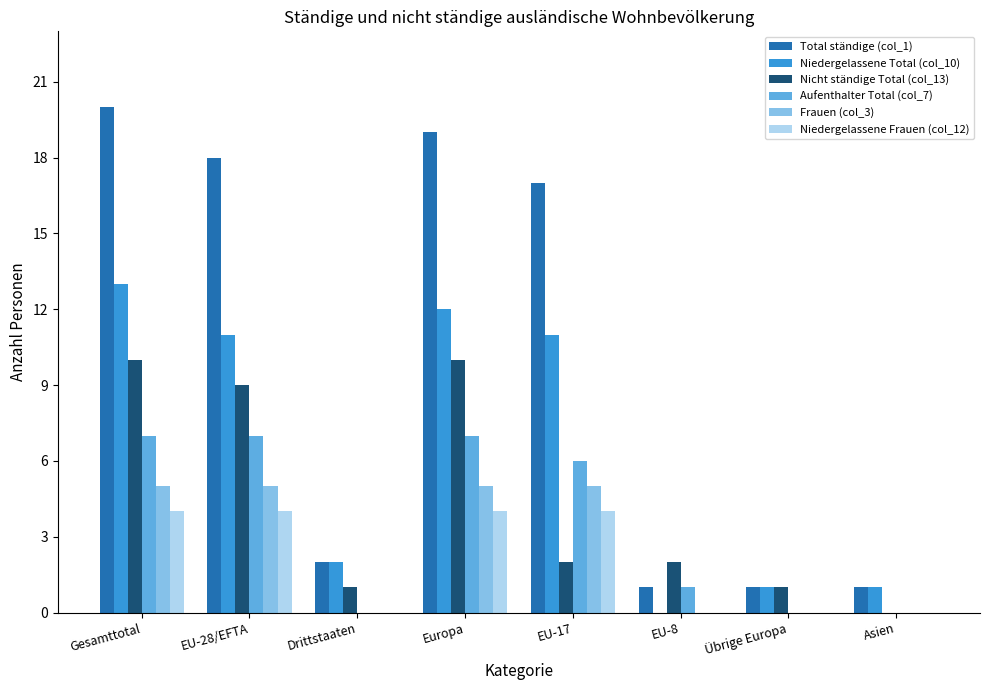

Which series changed the most between Drittstaaten and Europa?

Total ständige (col_1)